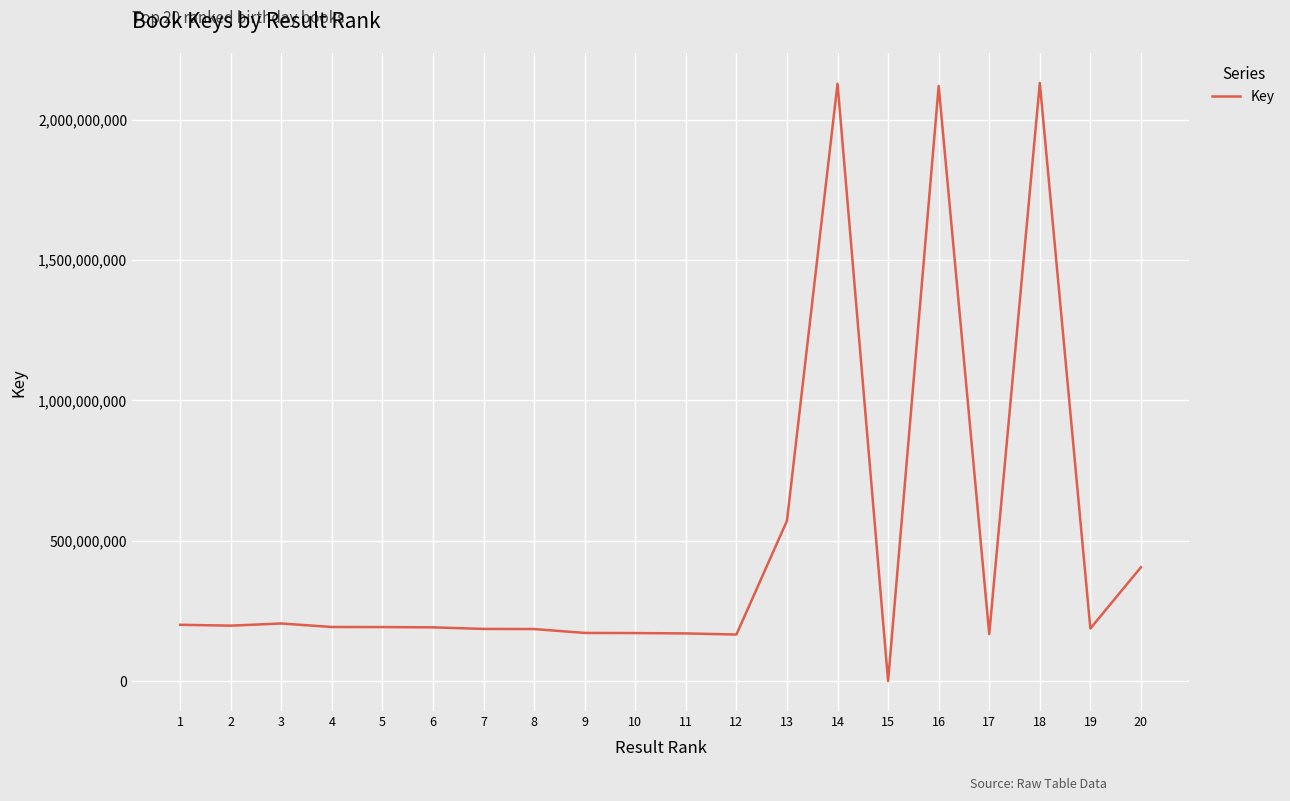

What is the minimum value shown in the chart?

6099